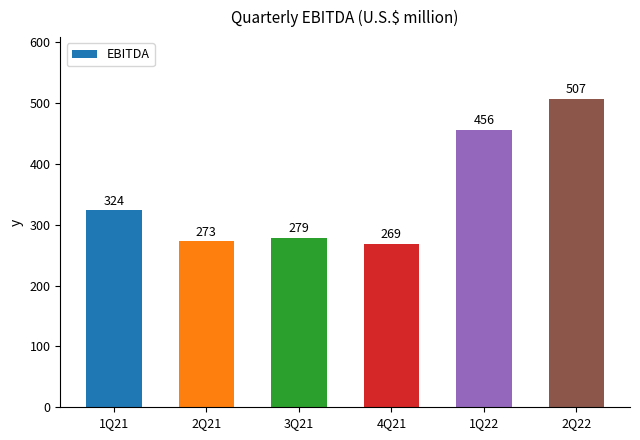

Rank the categories by value from highest to lowest.

2Q22, 1Q22, 1Q21, 3Q21, 2Q21, 4Q21